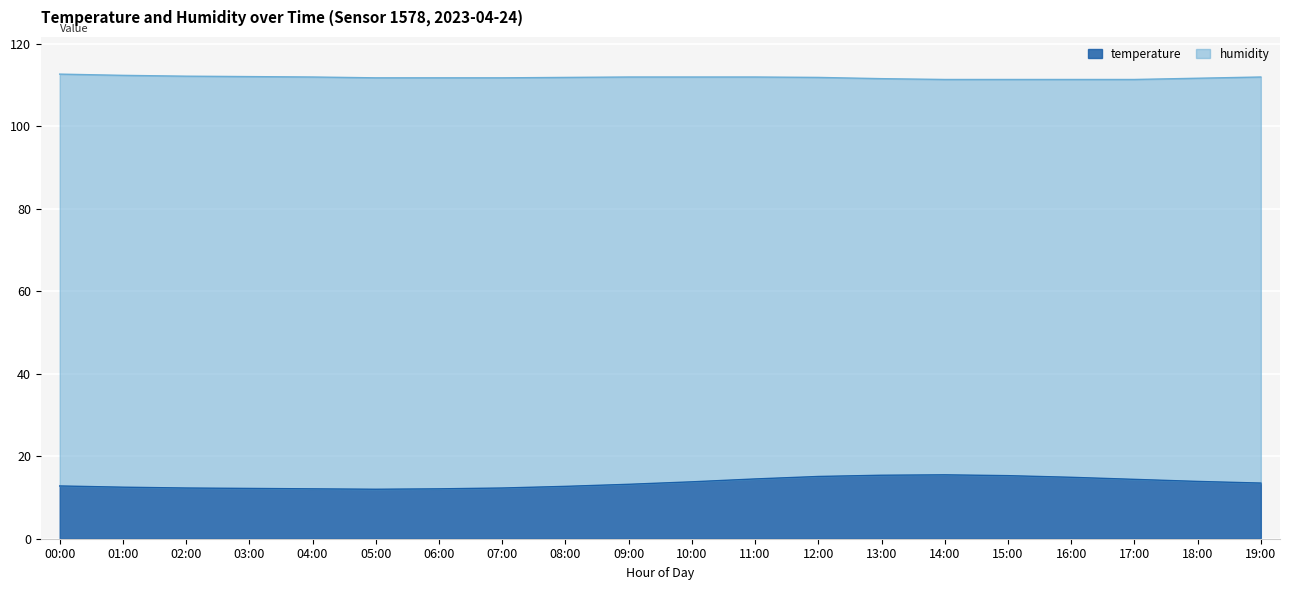

What is the difference between the second highest and second lowest values?

3.3